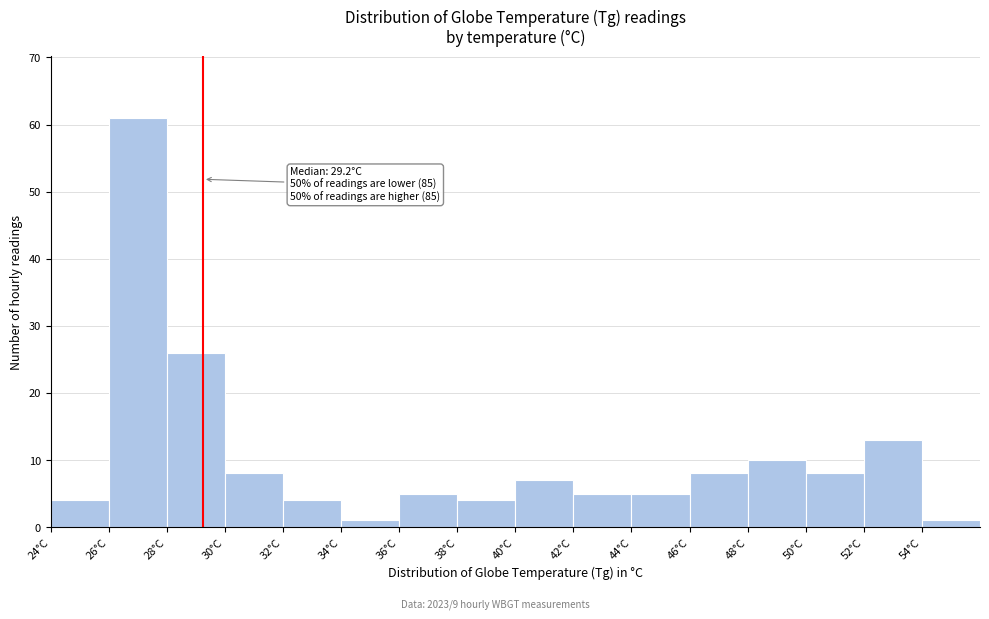

Over which range of the x-axis is the bar tallest?

26 to 28